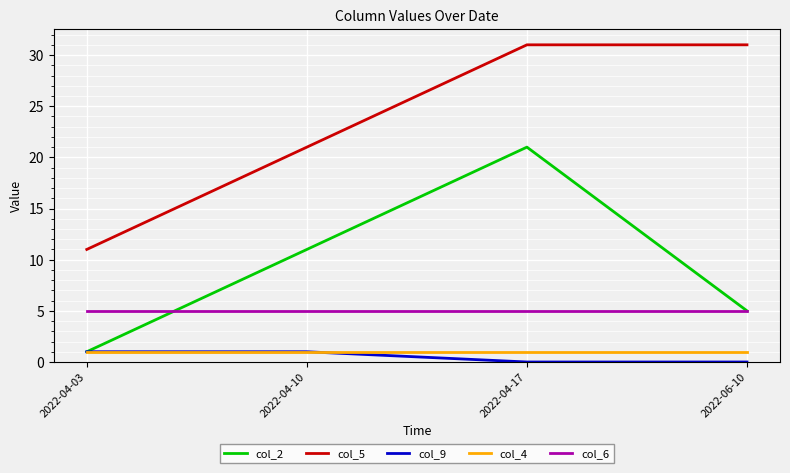

What is the total value across all series at 2022-06-10?

42